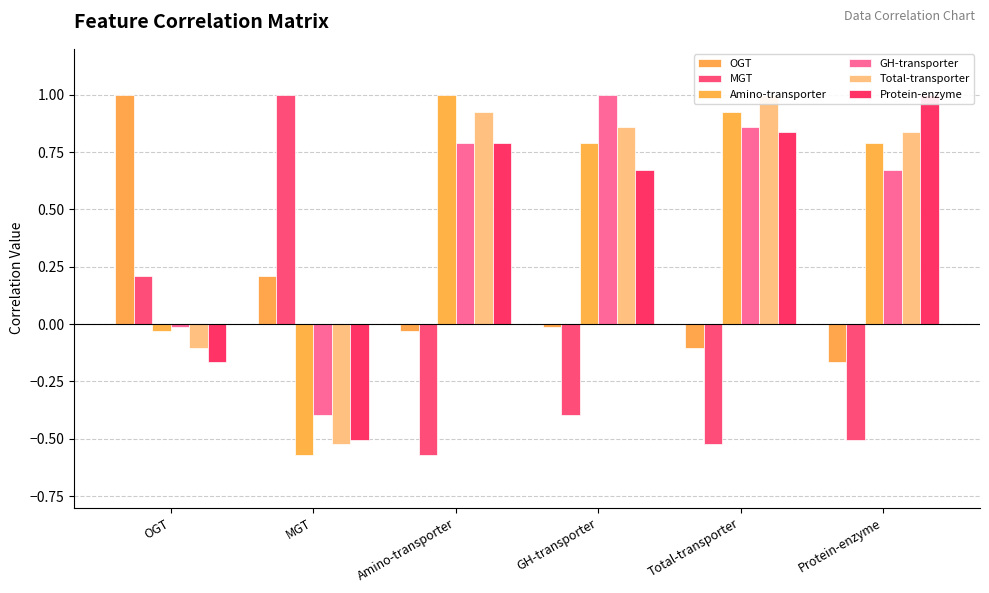

How many bars are there in total?

36